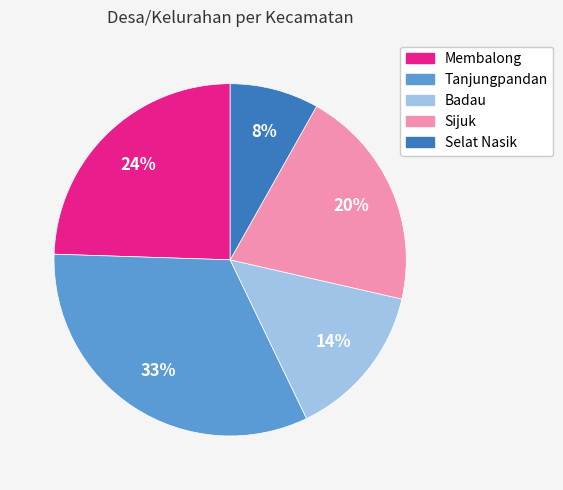

Is Badau the majority of the pie?

No